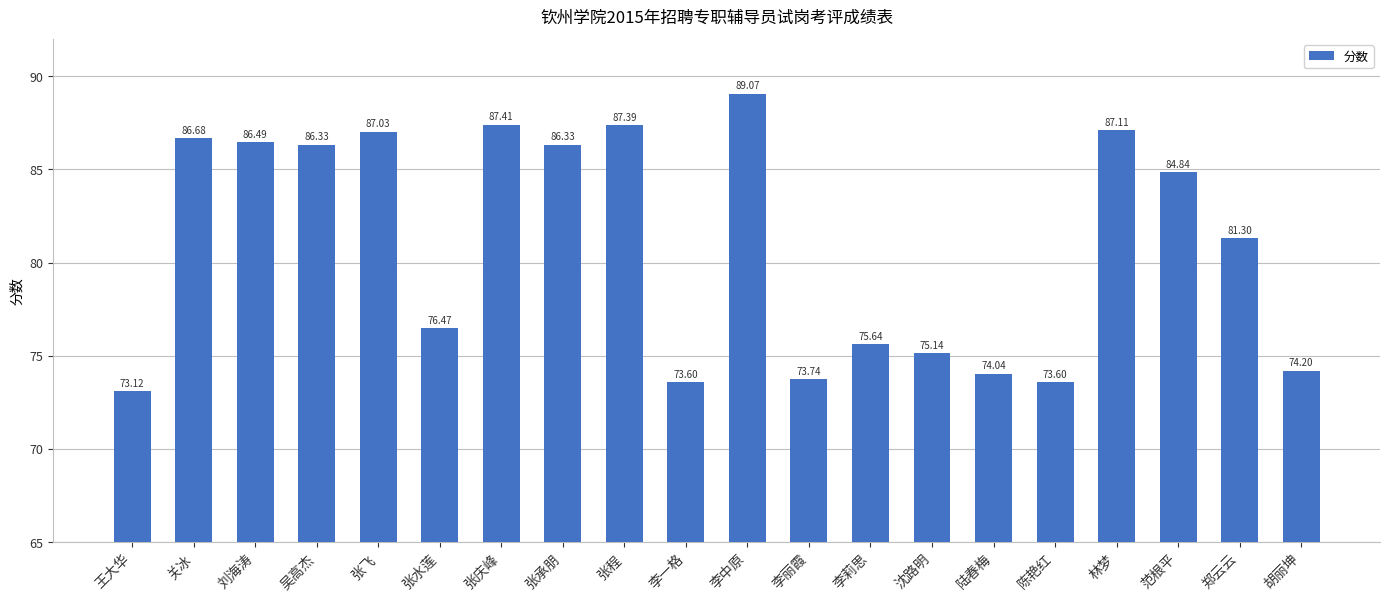

True or false: the data shows 75.1 at 沈路明.

True